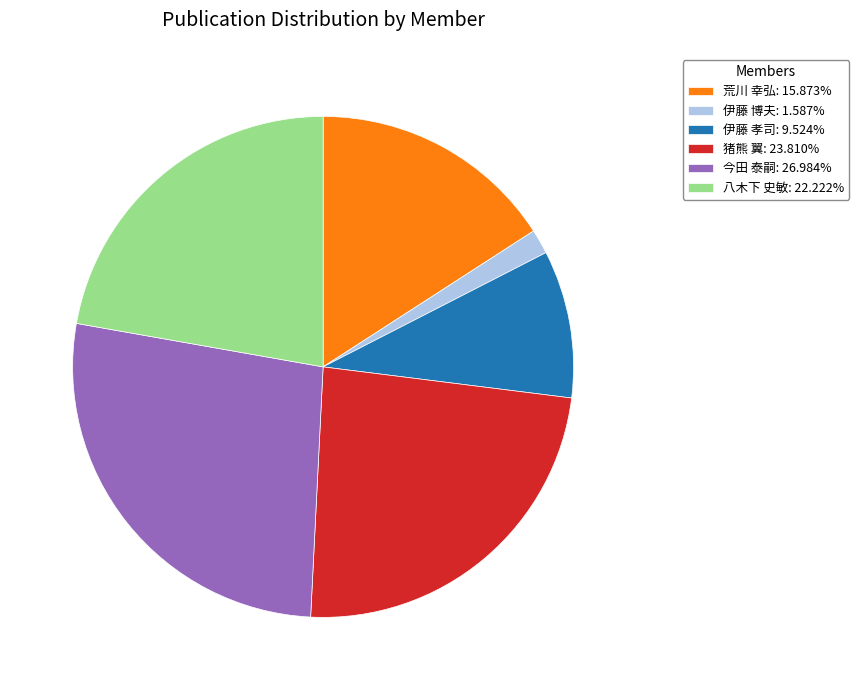

Do 猪熊 翼: 23.810% and 伊藤 博夫: 1.587% together represent more than half of the pie?

No